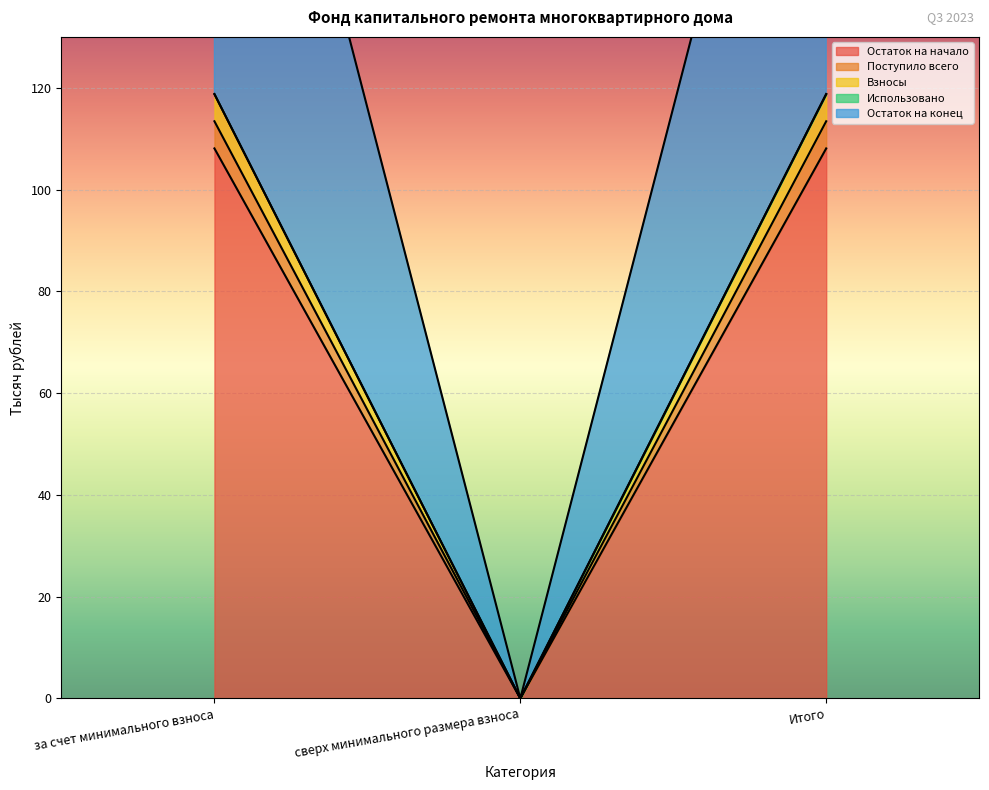

Rank the categories by Поступило всего value from lowest to highest.

сверх минимального размера взноса, за счет минимального взноса, Итого